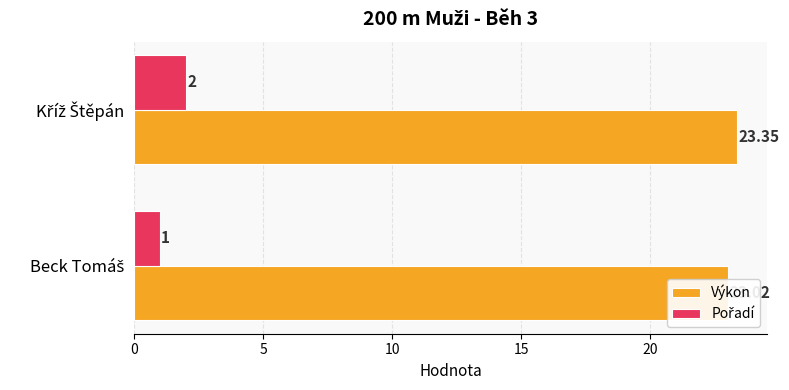

What is the average value of the Výkon series?

23.2